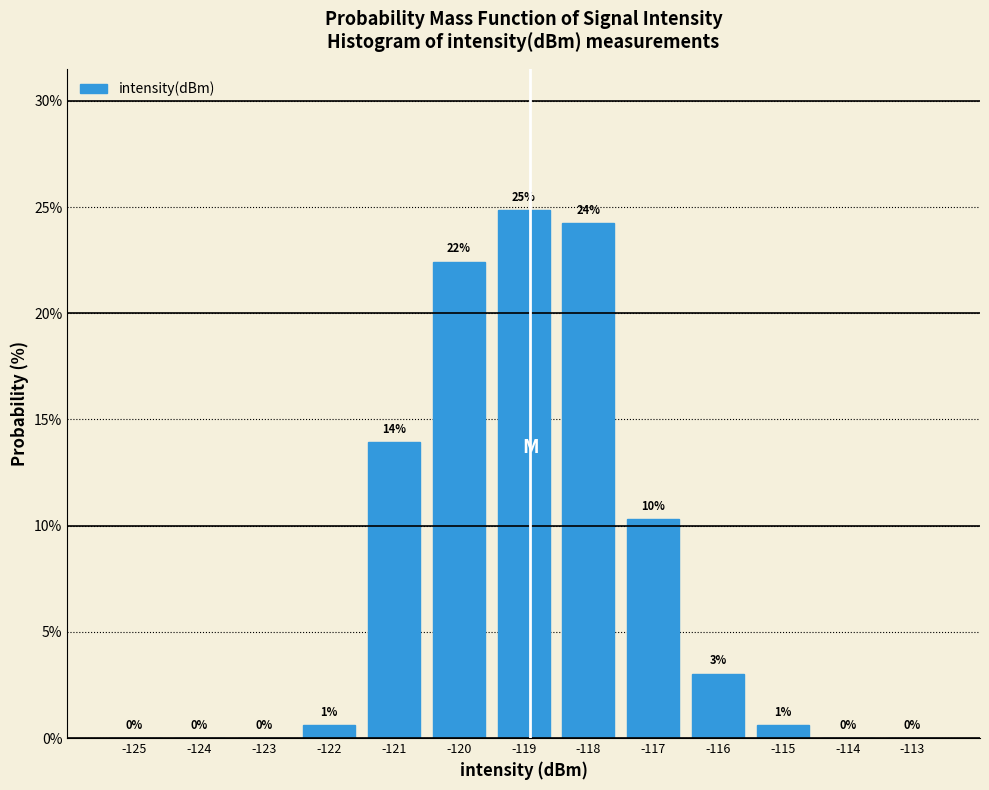

True or false: the data shows 1.5 at -116.

False